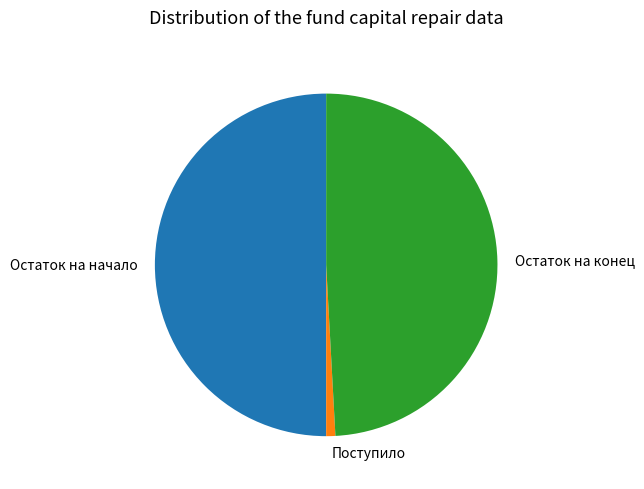

What is the smallest slice in the pie chart?

Поступило